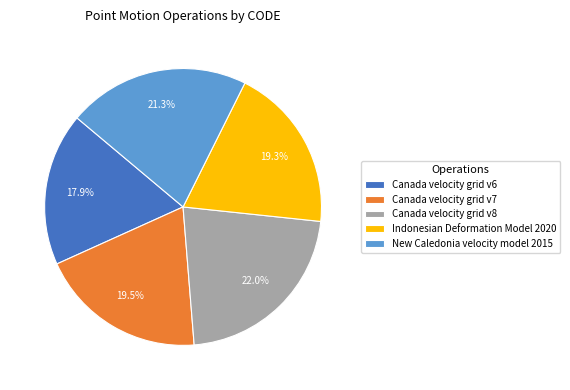

Which slice is the smallest?

Canada velocity grid v6